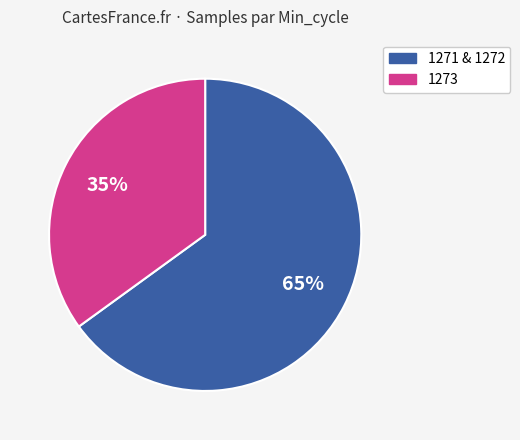

Does any single category account for the majority?

Yes